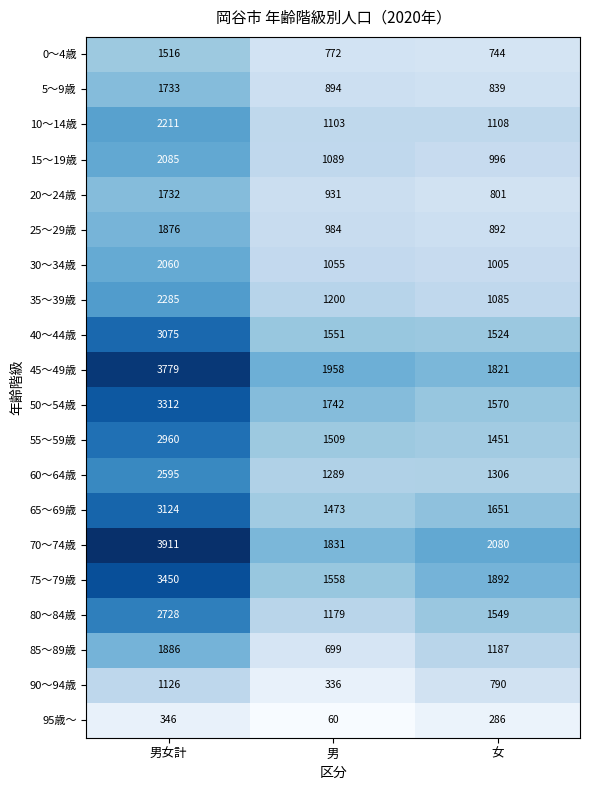

What is the maximum value shown in the chart?

3911